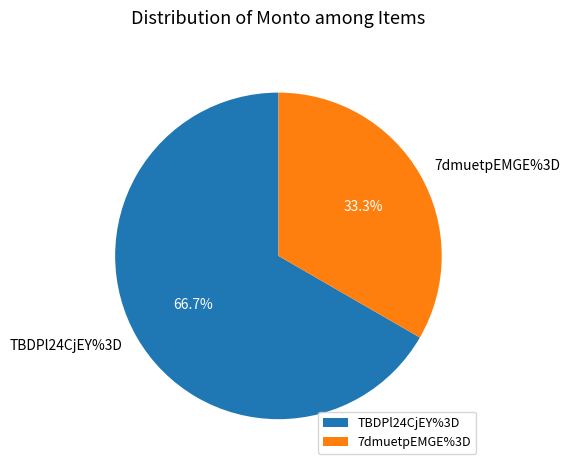

What is the ratio of the value at 7dmuetpEMGE%3D to the value at TBDPl24CjEY%3D?

0.5